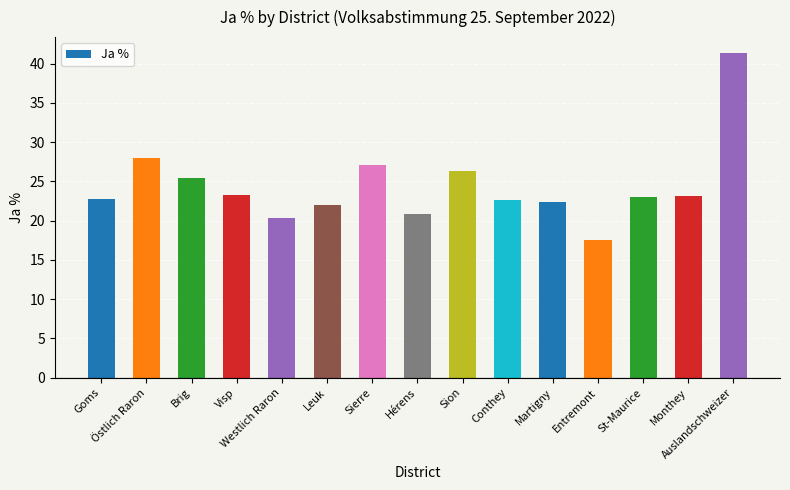

What is the ratio of the value at Auslandschweizer to the value at Conthey?

1.8